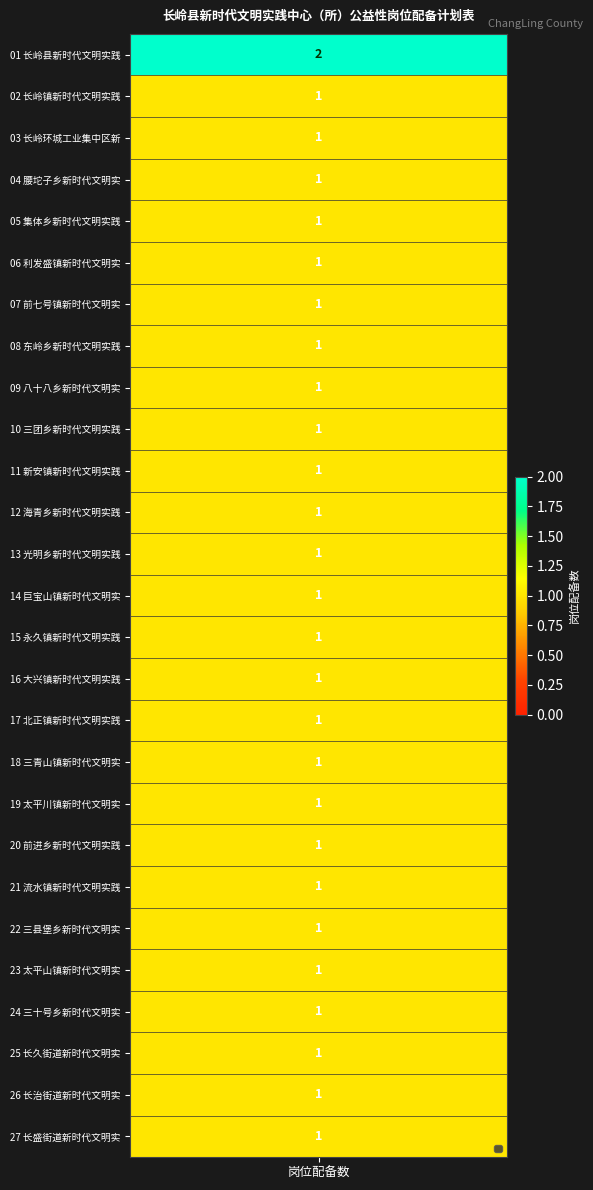

Reading left to right, extract all data points from this chart.

长岭县新时代文明实践中心=2	长岭镇新时代文明实践所=1	长岭环城工业集中区新时代文明实践所=1	腰坨子乡新时代文明实践所=1	集体乡新时代文明实践所=1	利发盛镇新时代文明实践所=1	前七号镇新时代文明实践所=1	东岭乡新时代文明实践所=1	八十八乡新时代文明实践所=1	三团乡新时代文明实践所=1	新安镇新时代文明实践所=1	海青乡新时代文明实践所=1	光明乡新时代文明实践所=1	巨宝山镇新时代文明实践所=1	永久镇新时代文明实践所=1	大兴镇新时代文明实践所=1	北正镇新时代文明实践所=1	三青山镇新时代文明实践所=1	太平川镇新时代文明实践所=1	前进乡新时代文明实践所=1	流水镇新时代文明实践所=1	三县堡乡新时代文明实践所=1	太平山镇新时代文明实践所=1	三十号乡新时代文明实践所=1	长久街道新时代文明实践所=1	长治街道新时代文明实践所=1	长盛街道新时代文明实践所=1